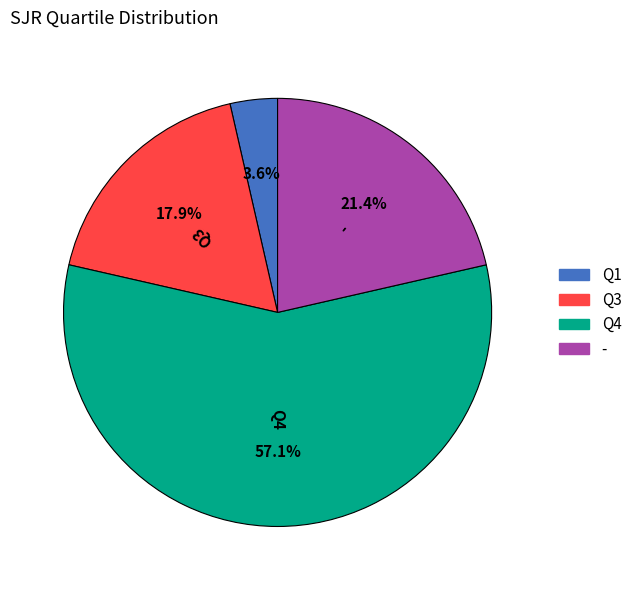

Is Q4 the majority of the pie?

Yes